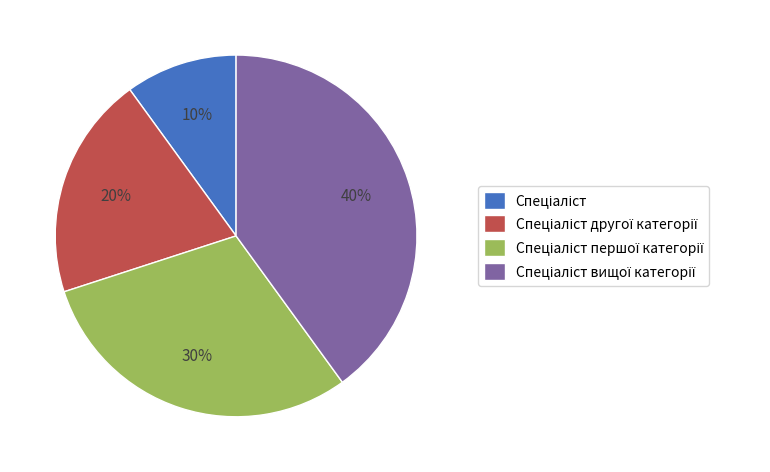

Is there a majority slice in this chart?

No